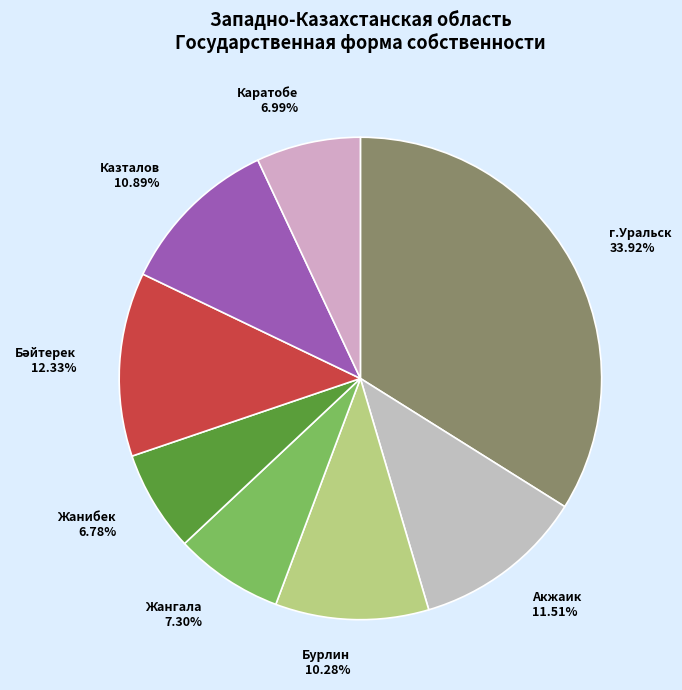

Approximately how many times larger is the value at Жанибек compared to Казталов?

0.6